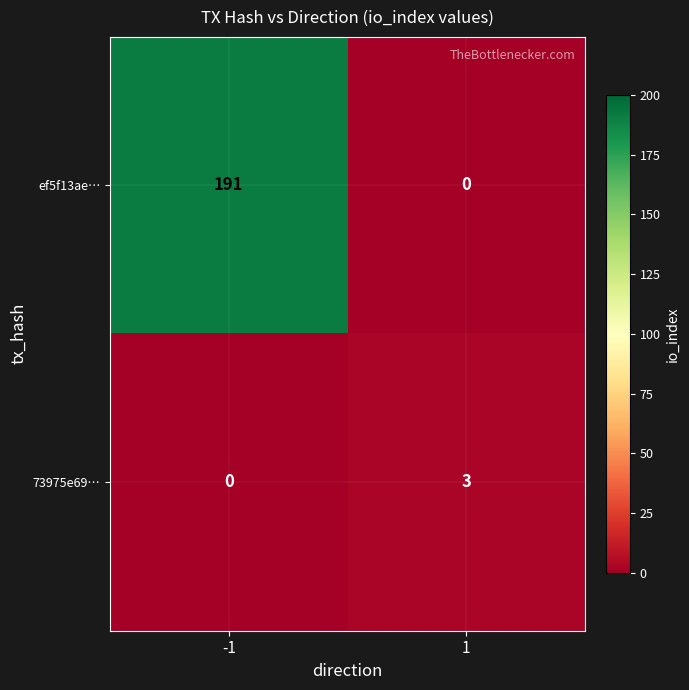

Reading right to left, list all the values displayed in this chart.

ef5f13ae…: 0	191
73975e69…: 3	0